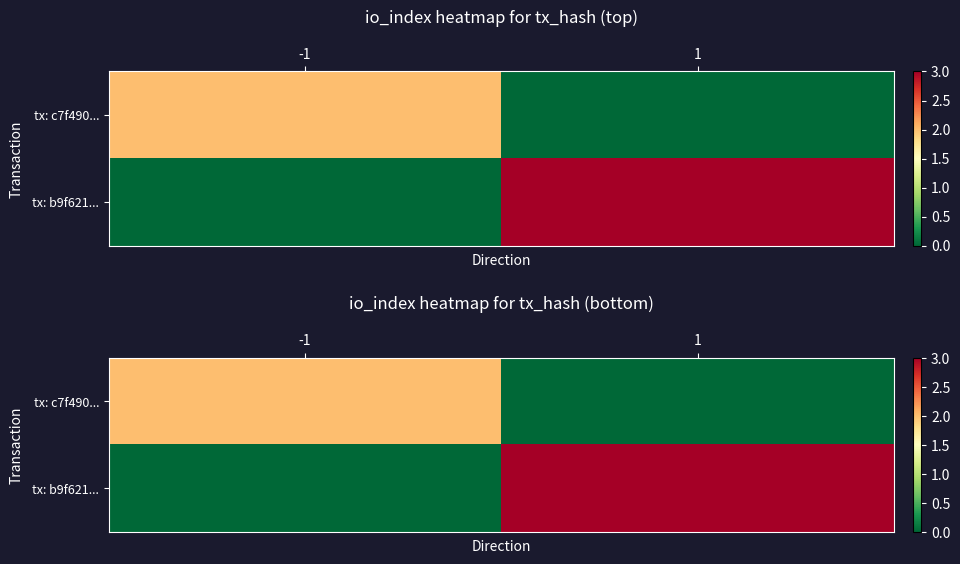

Rank the series by their average value, from lowest to highest.

tx: c7f490..., tx: b9f621...